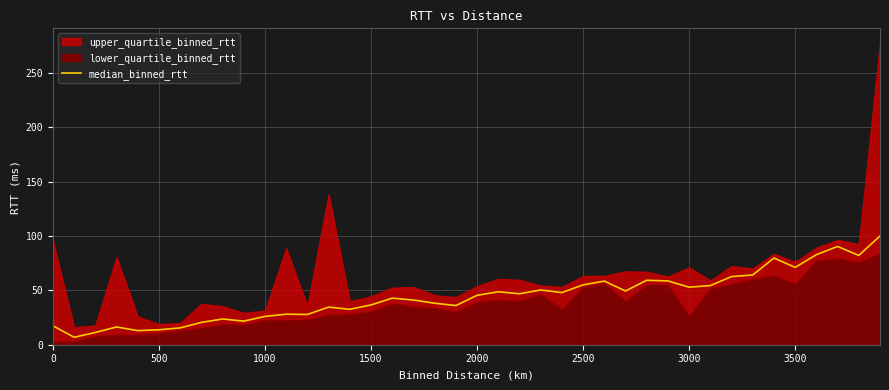

What is the lowest value of the median_binned_rtt series?

6.9